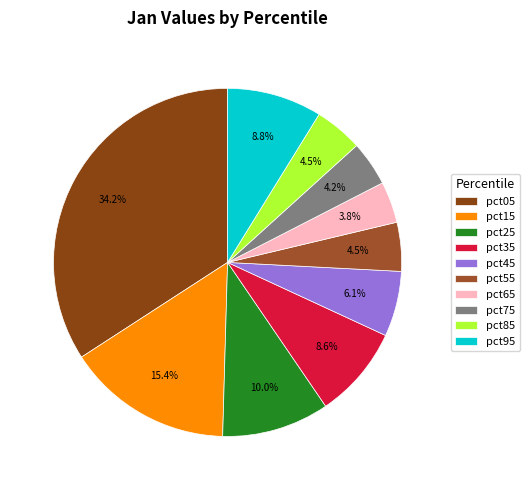

To the nearest percent, what portion does pct95 represent?

9%